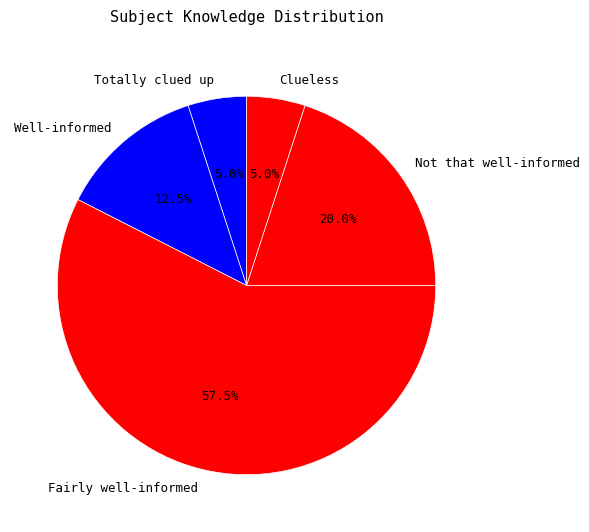

What percentage is NOT represented by Totally clued up?

95.0%